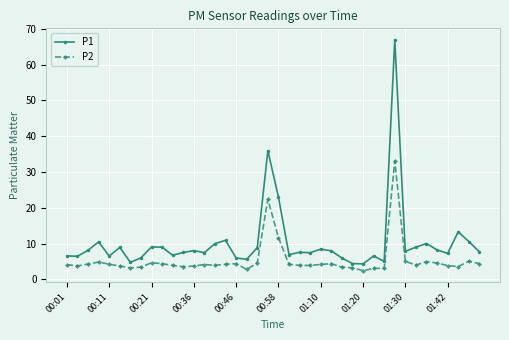

True or false: P2 and P1 cross at least once.

False